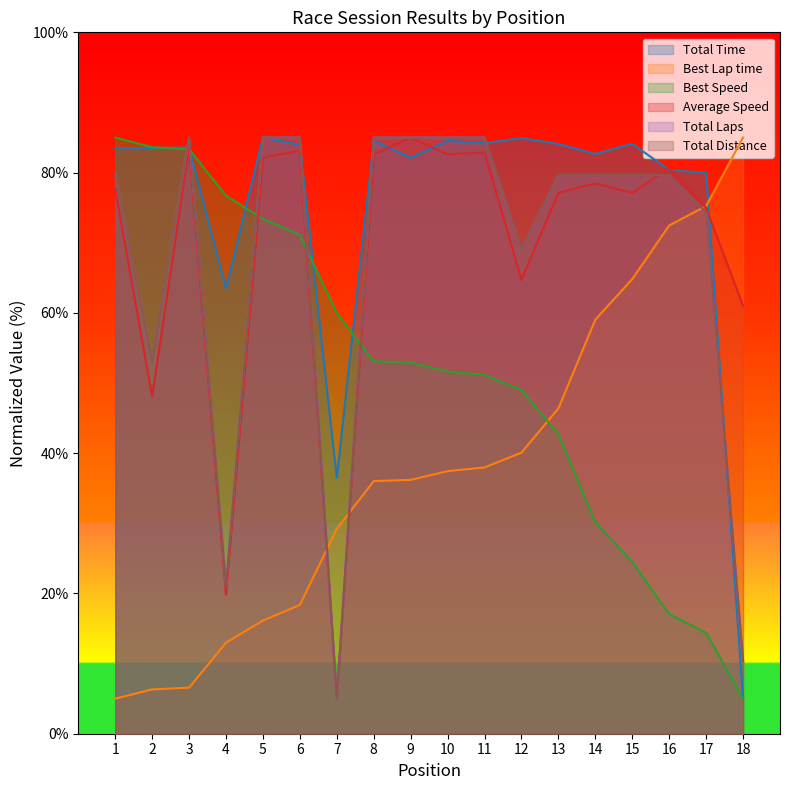

Rank the series by their maximum value, from highest to lowest.

Total Time, Best Lap time, Best Speed, Average Speed, Total Laps, Total Distance